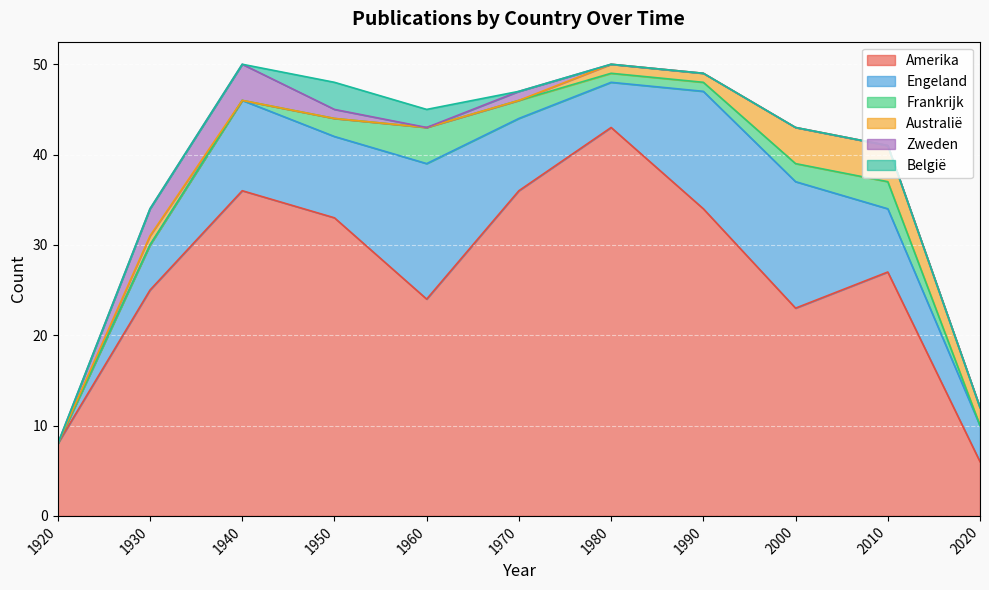

List the labels in order of Frankrijk value, smallest first.

1920, 1930, 1940, 2020, 1980, 1990, 1950, 1970, 2000, 2010, 1960